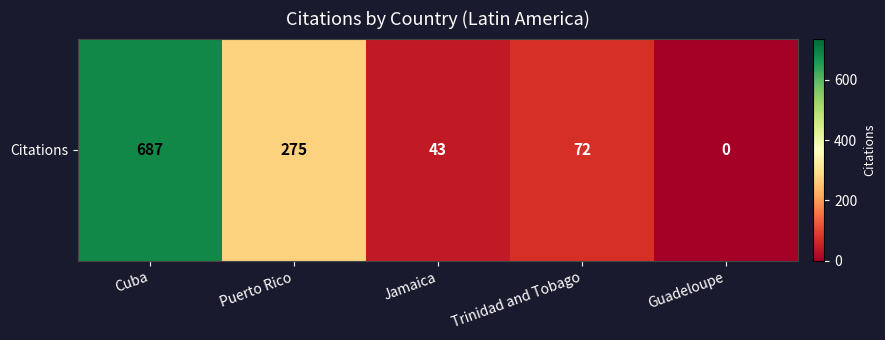

Between Guadeloupe and Puerto Rico, which is larger?

Puerto Rico